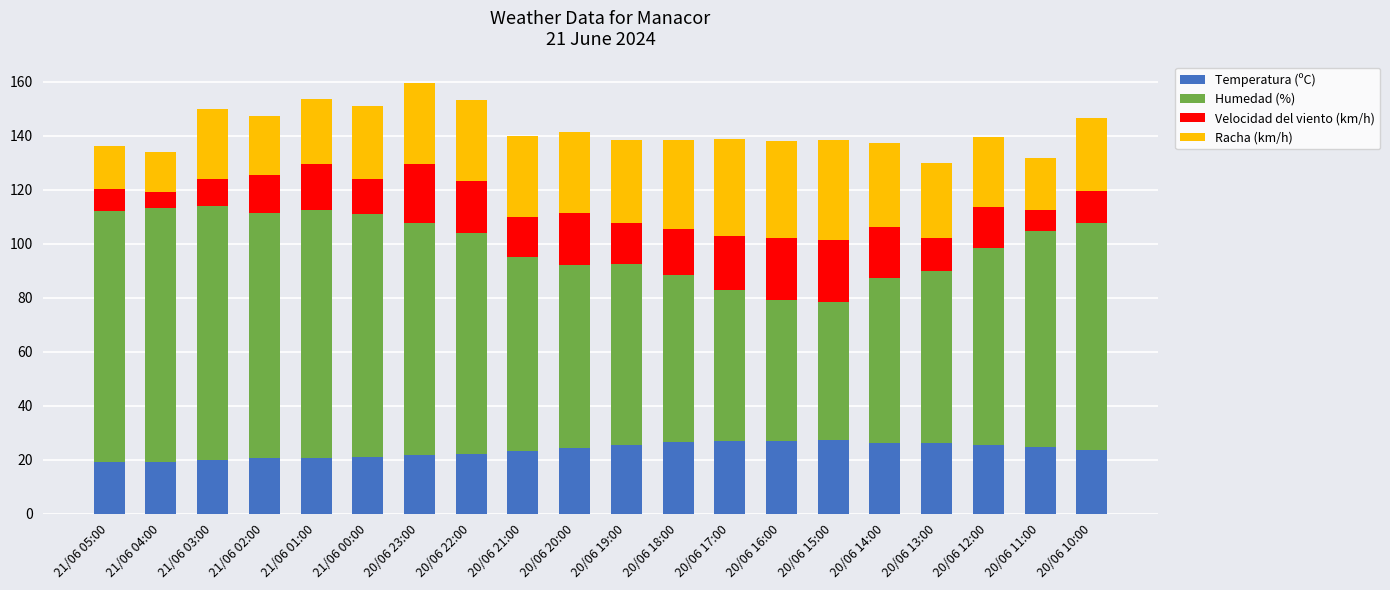

The value of Temperatura (ºC) at 20/06 13:00 is 9.8. True or false?

False